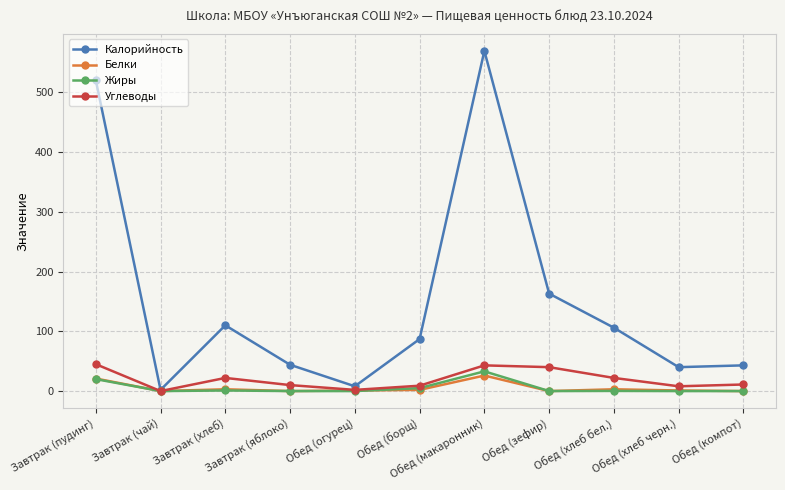

Is the value of Калорийность at Обед (борщ) greater than the value of Жиры at Обед (зефир)?

Yes